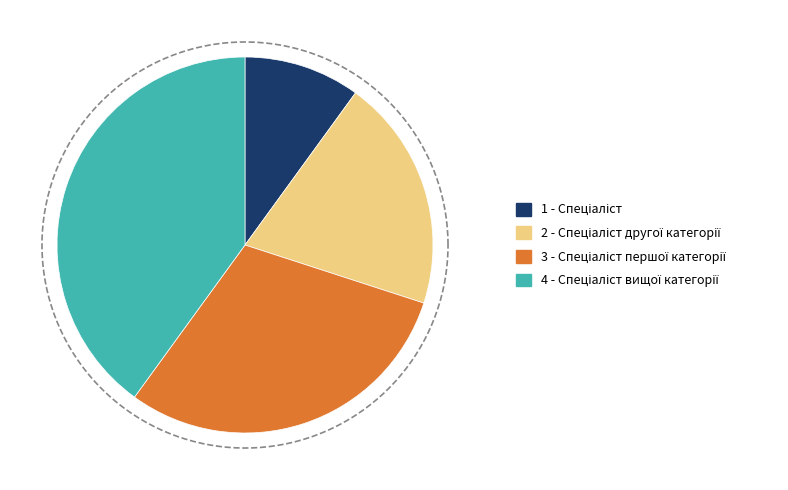

Is Спеціаліст другої категорії the majority of the pie?

No